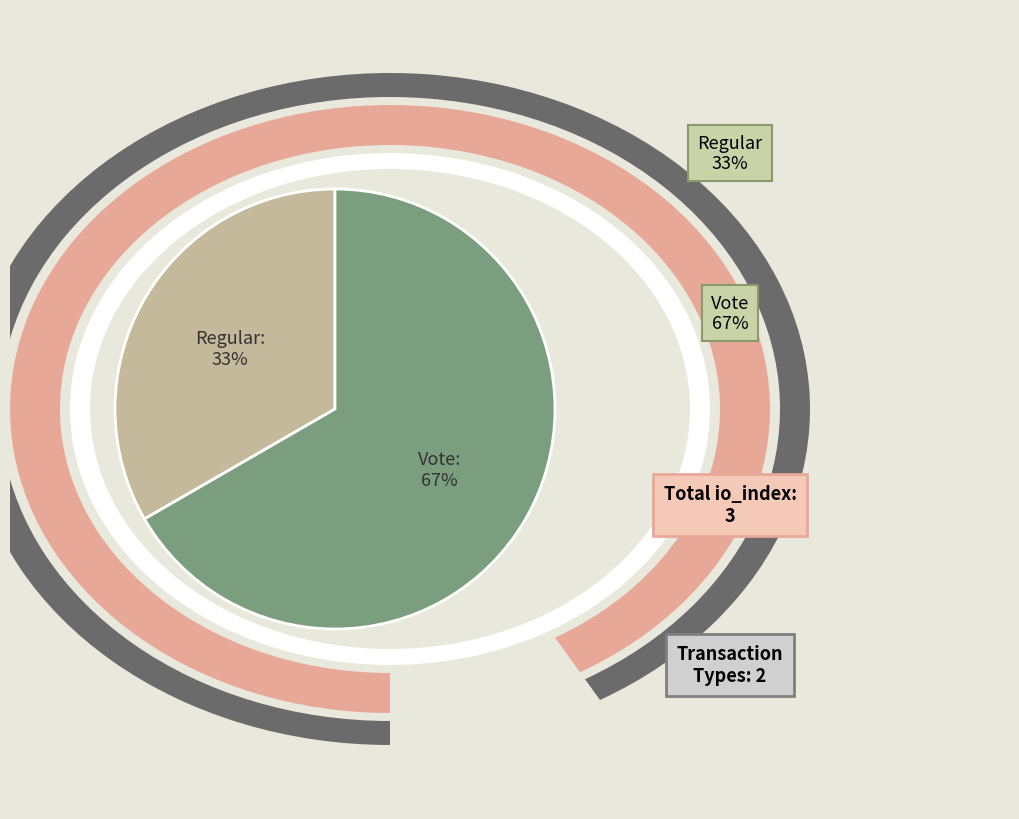

How many slices are in this pie chart?

2